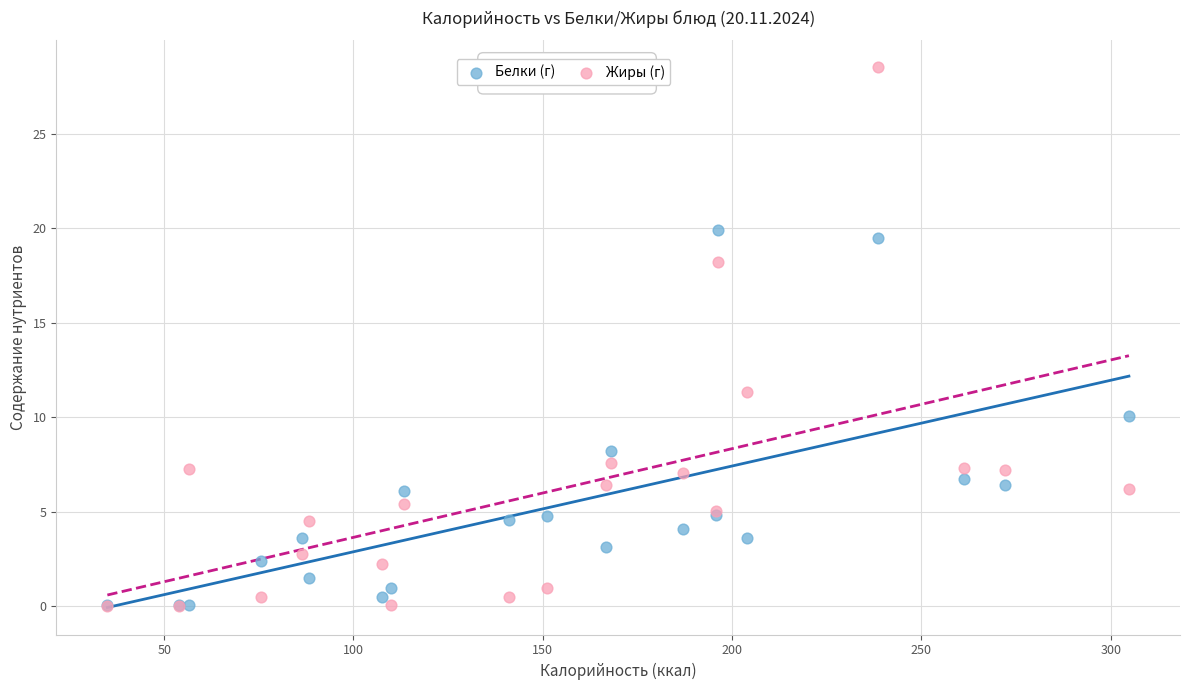

In the Жиры (г) series, what Y value is closest to 14?

11.3